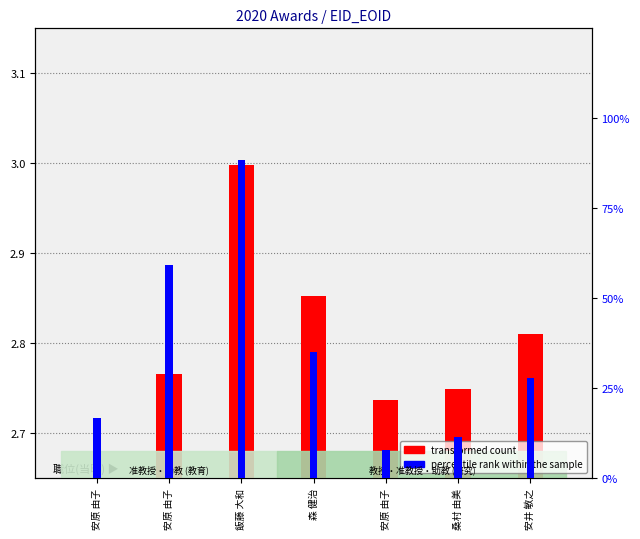

What is the label of the 6th bar from the left?

桑村 由美